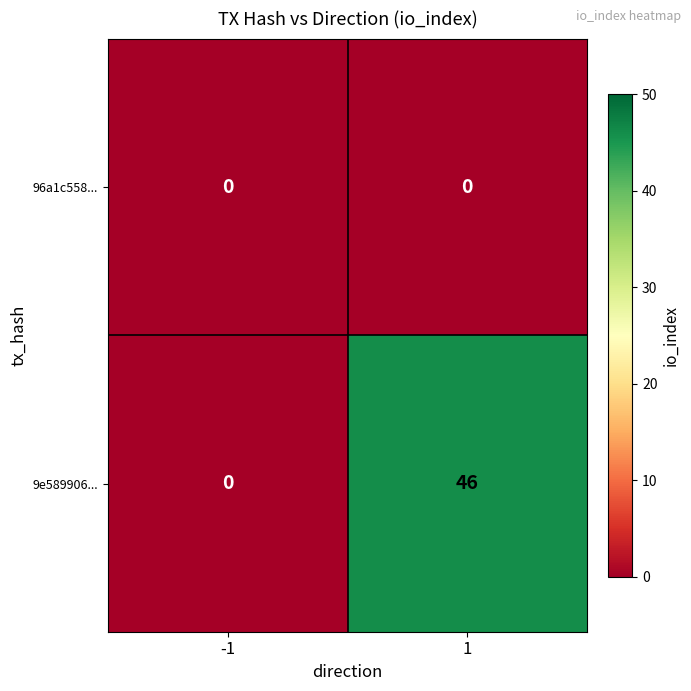

True or false: 9e589906... has a value of 46 at 1.

True